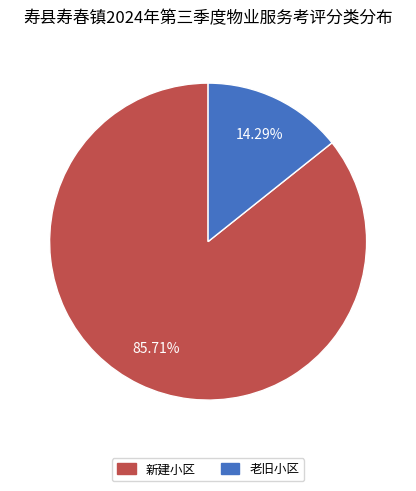

Which category has the smallest portion of the pie?

老旧小区